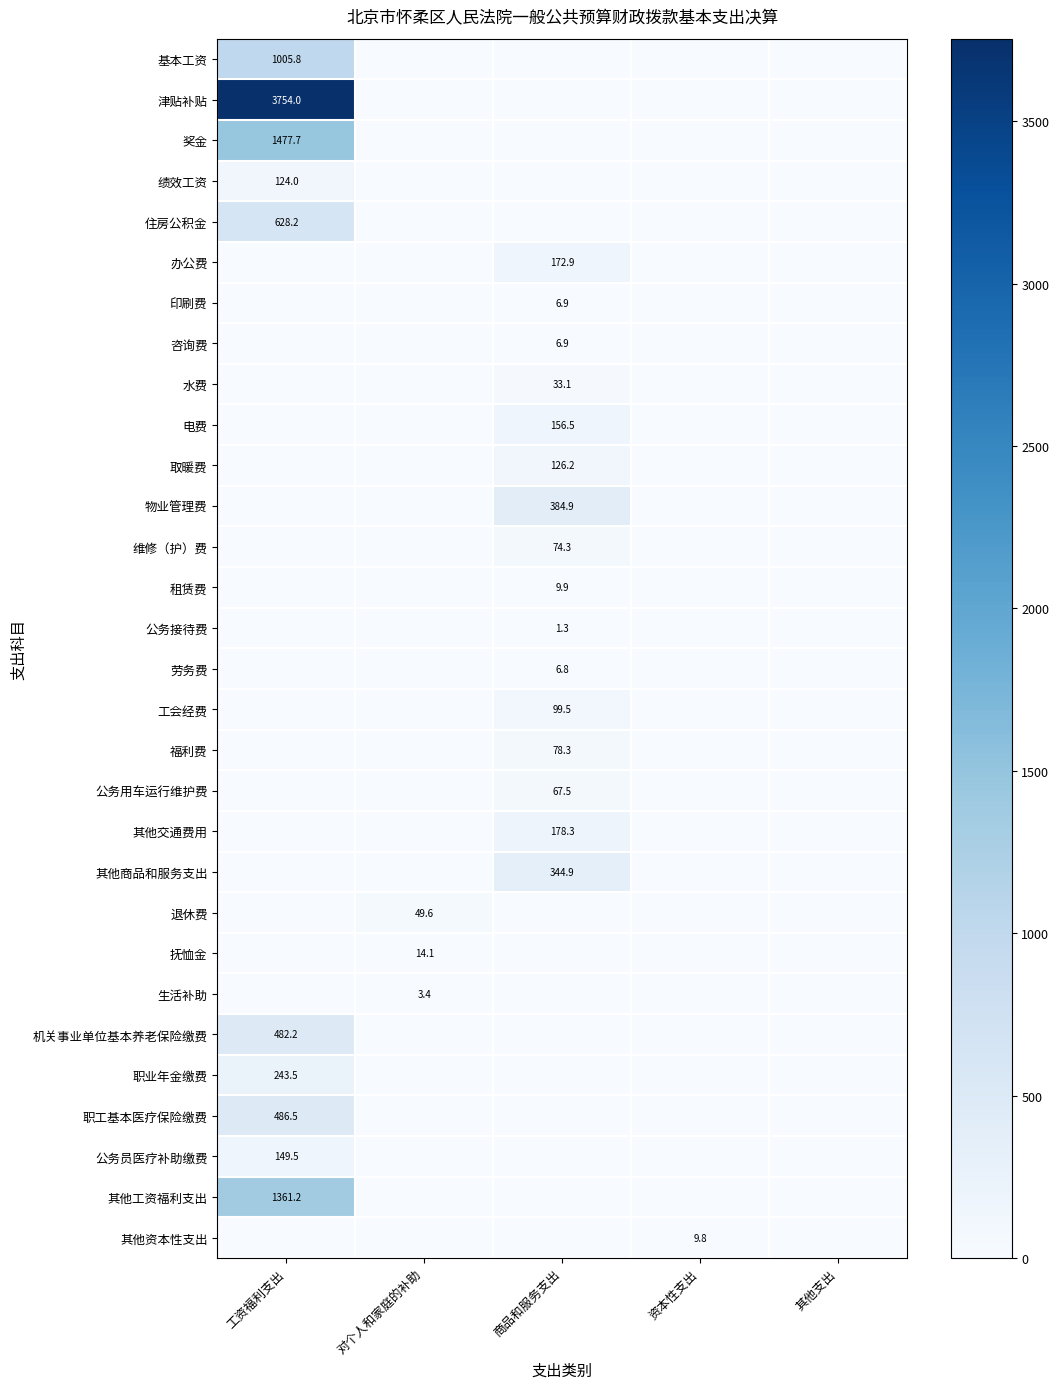

True or false: 公务用车运行维护费 has a value of 67.5 at 商品和服务支出.

True